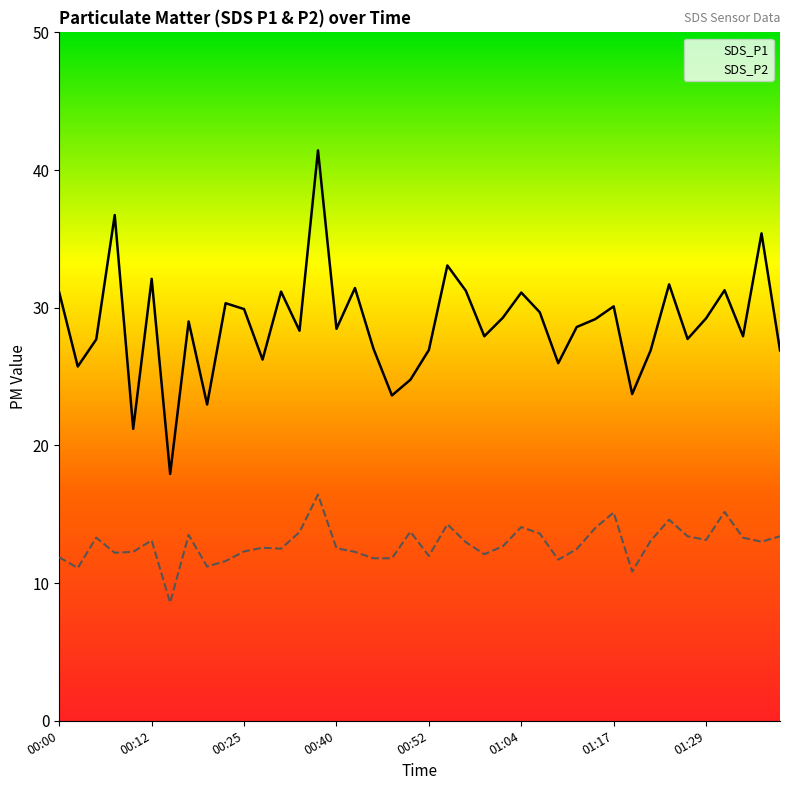

True or false: SDS_P2 and SDS_P1 cross at least once.

False